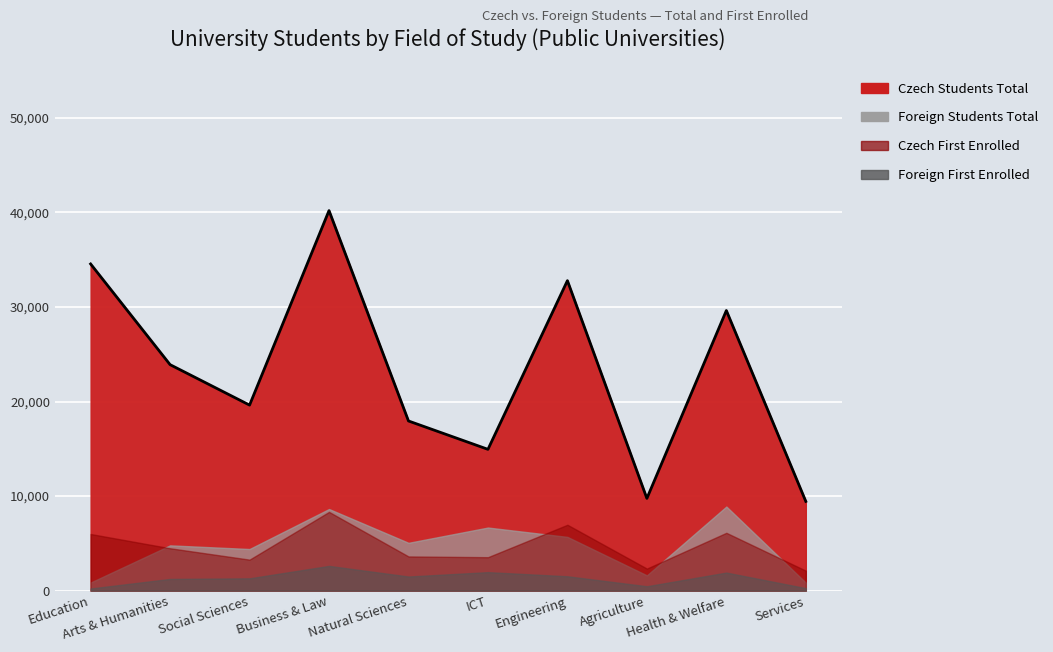

Does the chart display data point markers on the line(s)?

No